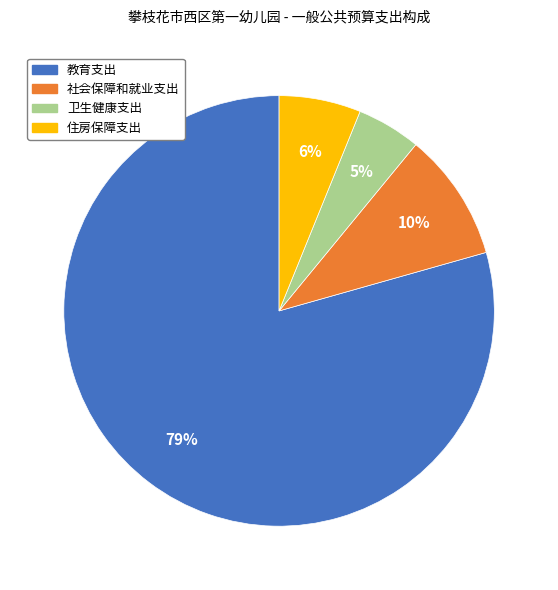

To the nearest percent, what percentage of the pie is 社会保障和就业支出?

10%